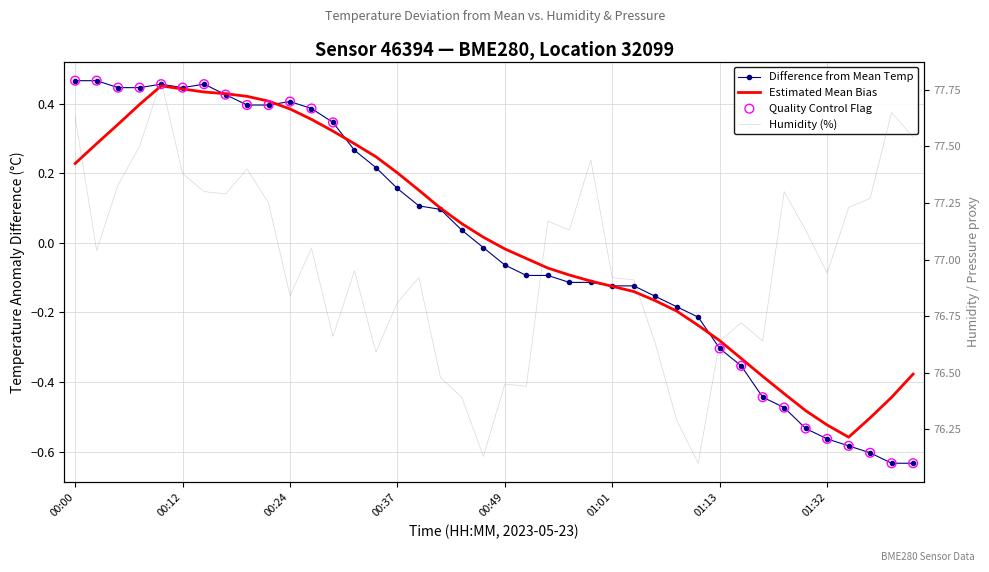

What is the total value across all series at 23?

77.0